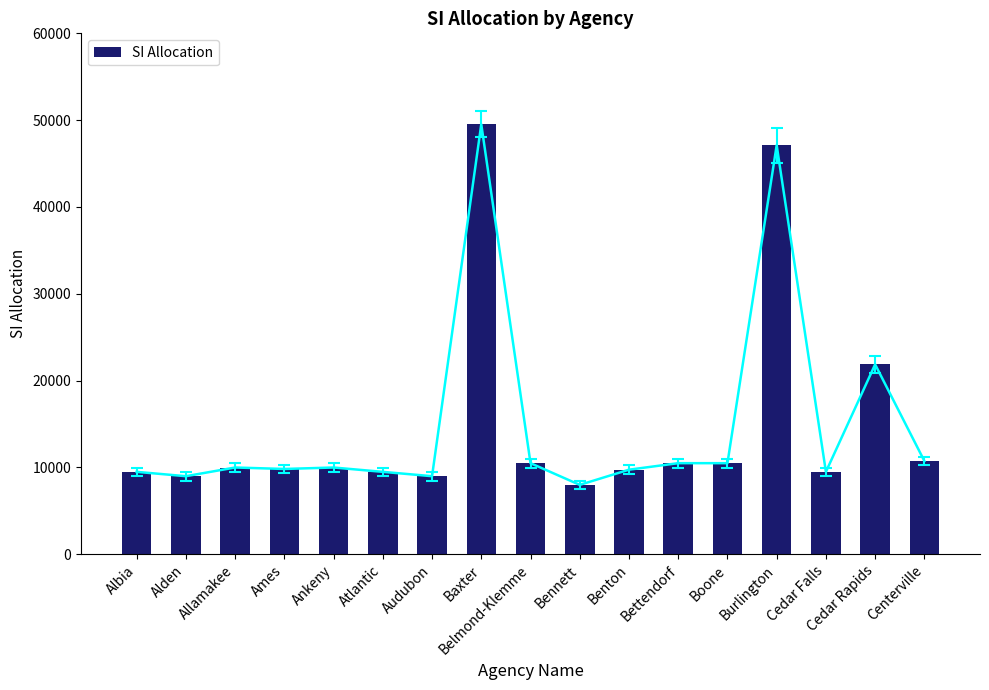

What is the value of the 5th bar from the left?

9995